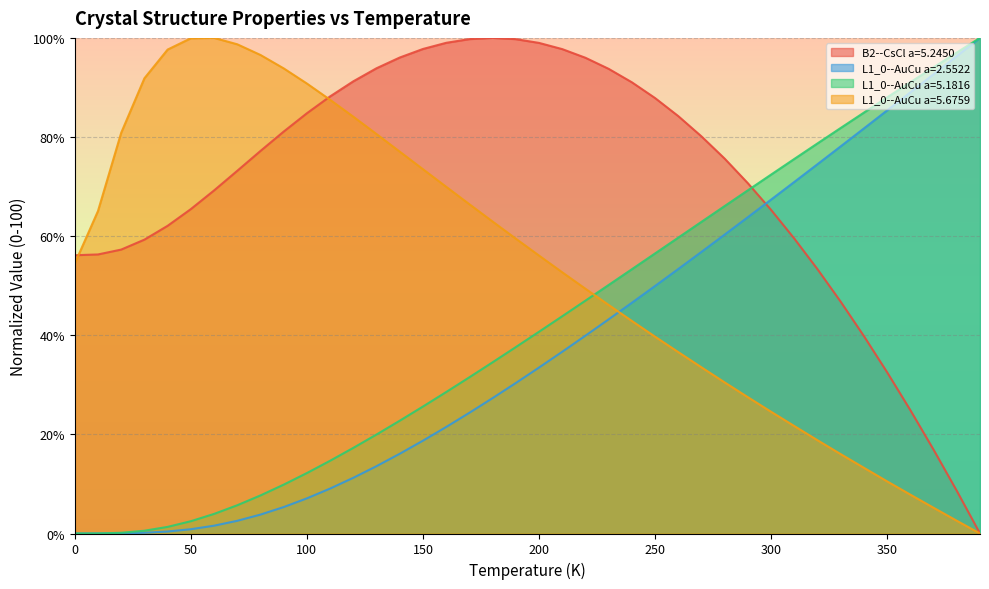

Which series has the largest total across all categories?

B2--CsCl a=5.2450